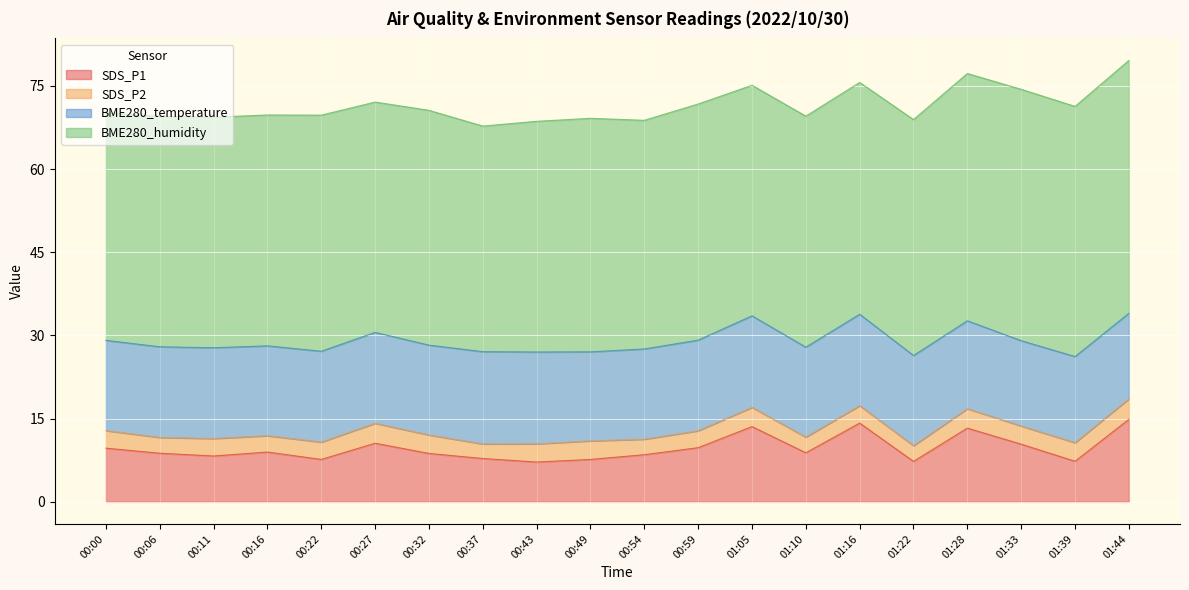

Where is BME280_temperature nearest to the value 16?

00:49